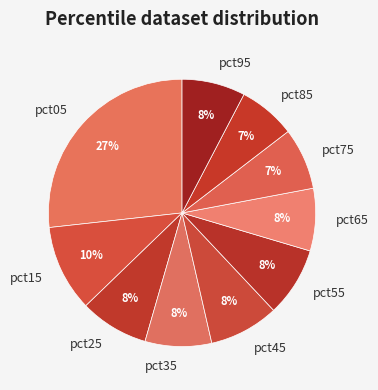

What percentage is the pct75 slice, to the nearest percent?

7%